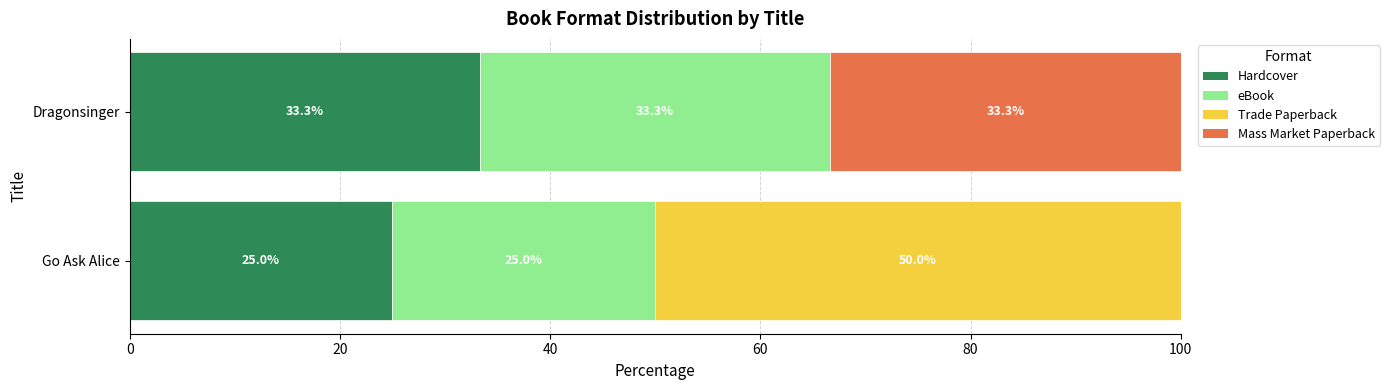

Is it true that Hardcover equals 25.0 at Go Ask Alice?

True